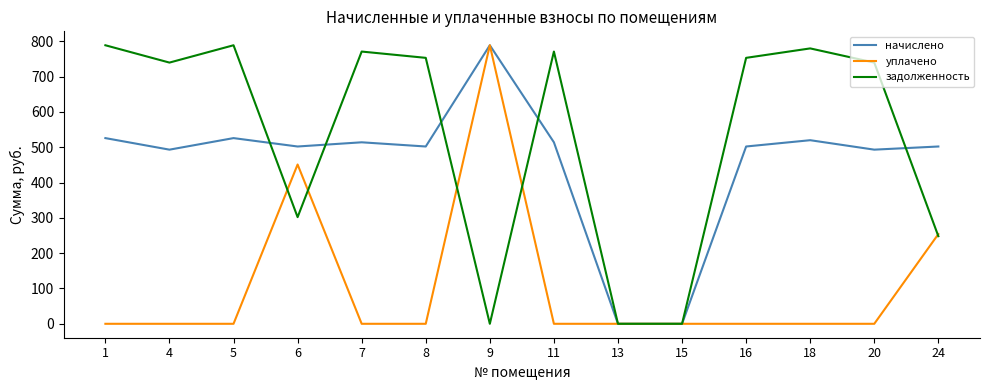

How many values in the уплачено series exceed 0?

3